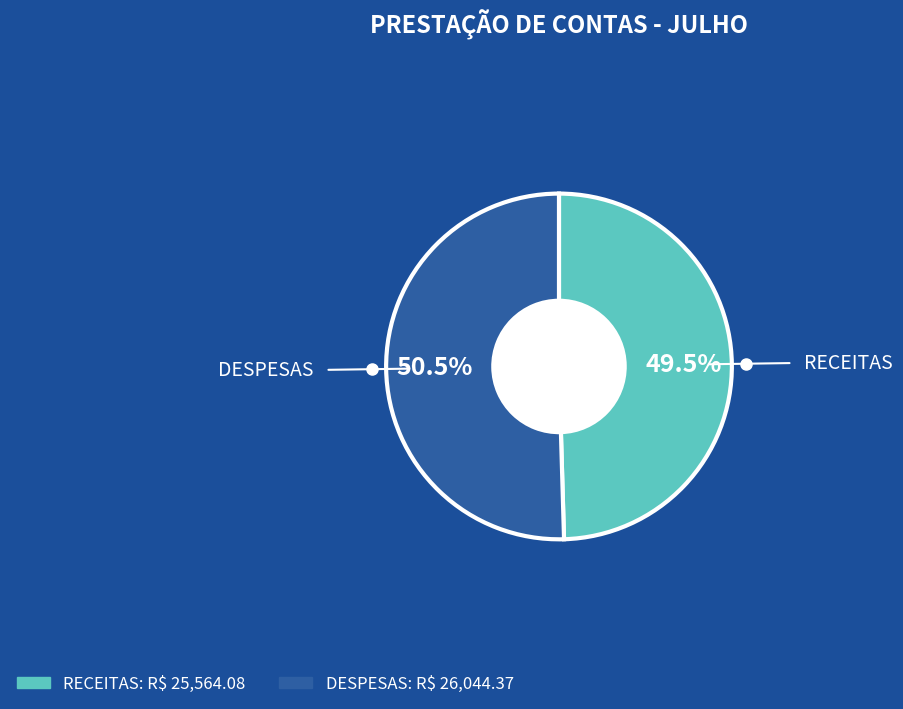

Rank the categories by value from lowest to highest.

RECEITAS, DESPESAS